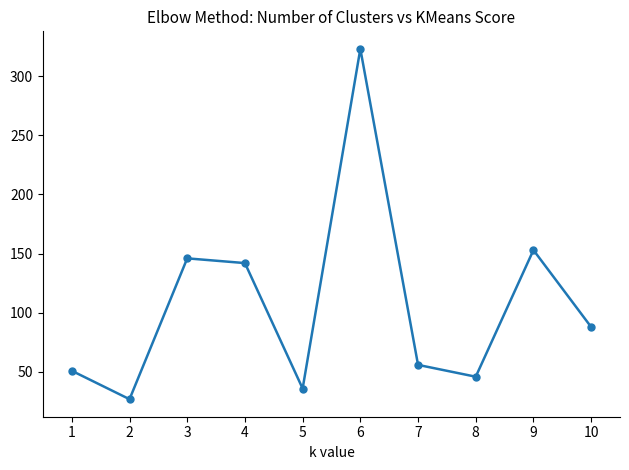

At which category does the data reach its first local peak?

3